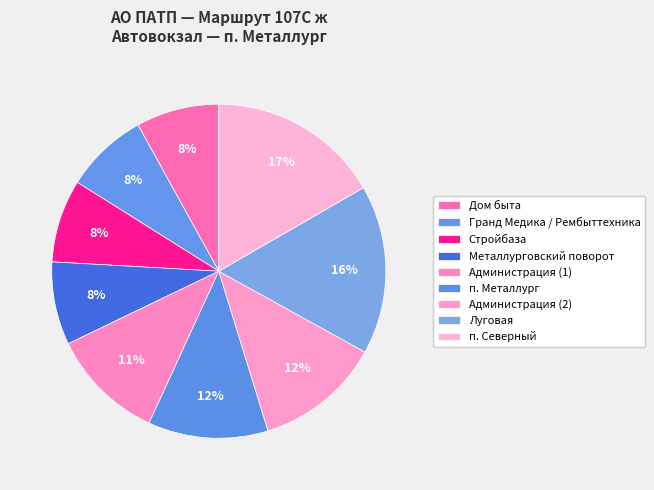

How many segments does this pie chart have?

9